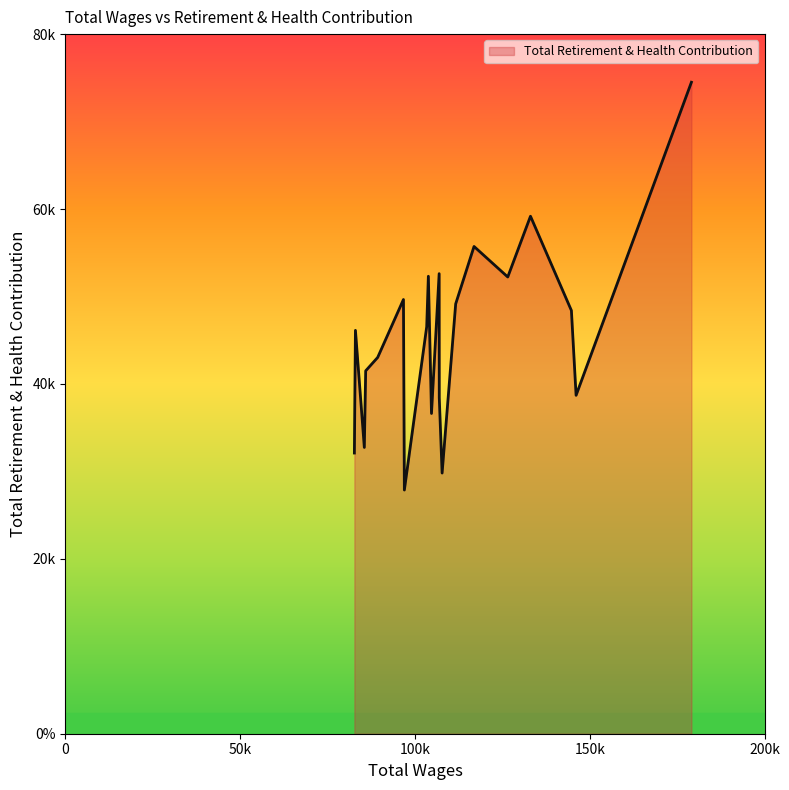

Is this an area chart (filled region under the line)?

Yes